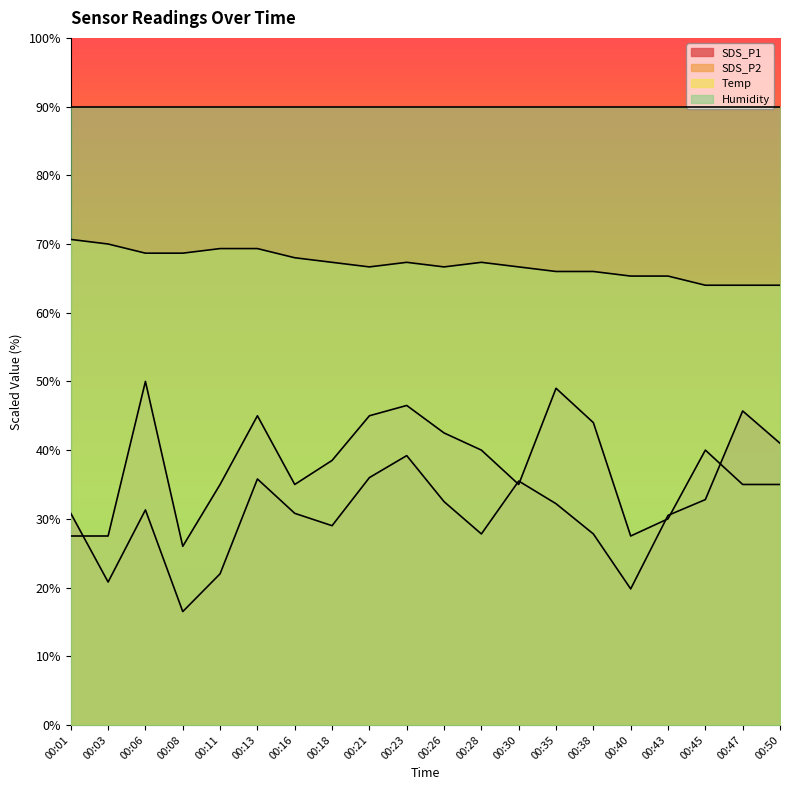

At which category does SDS_P2 reach its first local valley?

00:08